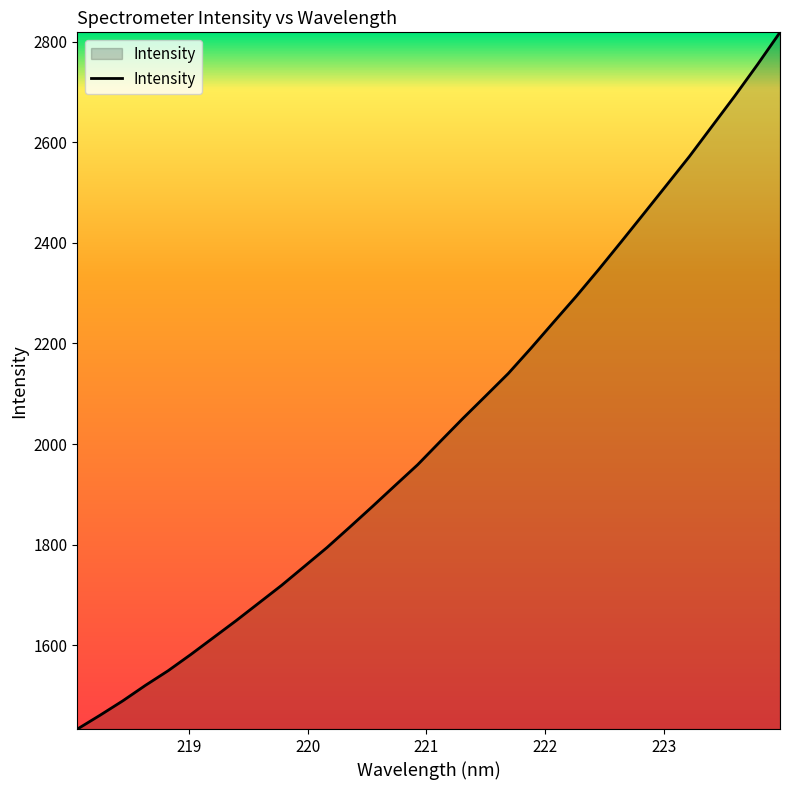

What is the smallest value displayed?

1433.4